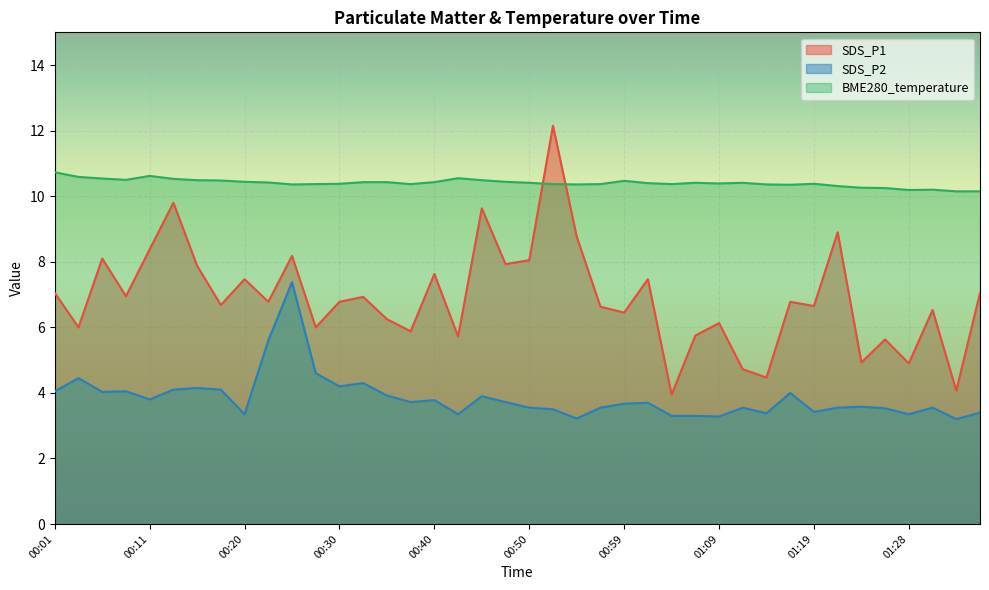

Which has a higher value, 00:03 or 01:24?

00:03